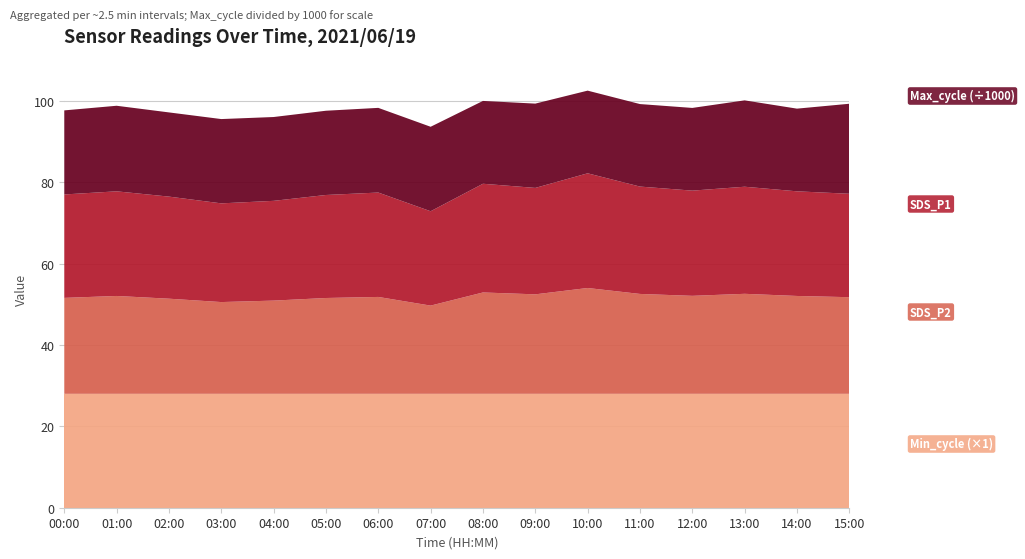

Reading left to right, extract all data points from this chart.

Min_cycle: 00:00=28.0	01:00=28.0	02:00=28.0	03:00=28.0	04:00=28.0	05:00=28.0	06:00=28.0	07:00=28.0	08:00=28.0	09:00=28.0	10:00=28.0	11:00=28.0	12:00=28.0	13:00=28.0	14:00=28.0	15:00=28.0
SDS_P2: 00:00=23.6	01:00=24.1	02:00=23.4	03:00=22.6	04:00=22.9	05:00=23.6	06:00=23.8	07:00=21.7	08:00=24.9	09:00=24.5	10:00=26.0	11:00=24.6	12:00=24.1	13:00=24.6	14:00=24.1	15:00=23.8
SDS_P1: 00:00=25.4	01:00=25.7	02:00=25.1	03:00=24.3	04:00=24.5	05:00=25.3	06:00=25.7	07:00=23.2	08:00=26.7	09:00=26.2	10:00=28.2	11:00=26.4	12:00=25.9	13:00=26.3	14:00=25.7	15:00=25.4
Max_cycle: 00:00=20671.0	01:00=21040.0	02:00=20704.0	03:00=20728.0	04:00=20612.0	05:00=20716.0	06:00=20821.0	07:00=20773.0	08:00=20368.0	09:00=20728.0	10:00=20329.0	11:00=20287.0	12:00=20337.0	13:00=21234.0	14:00=20331.0	15:00=22131.0